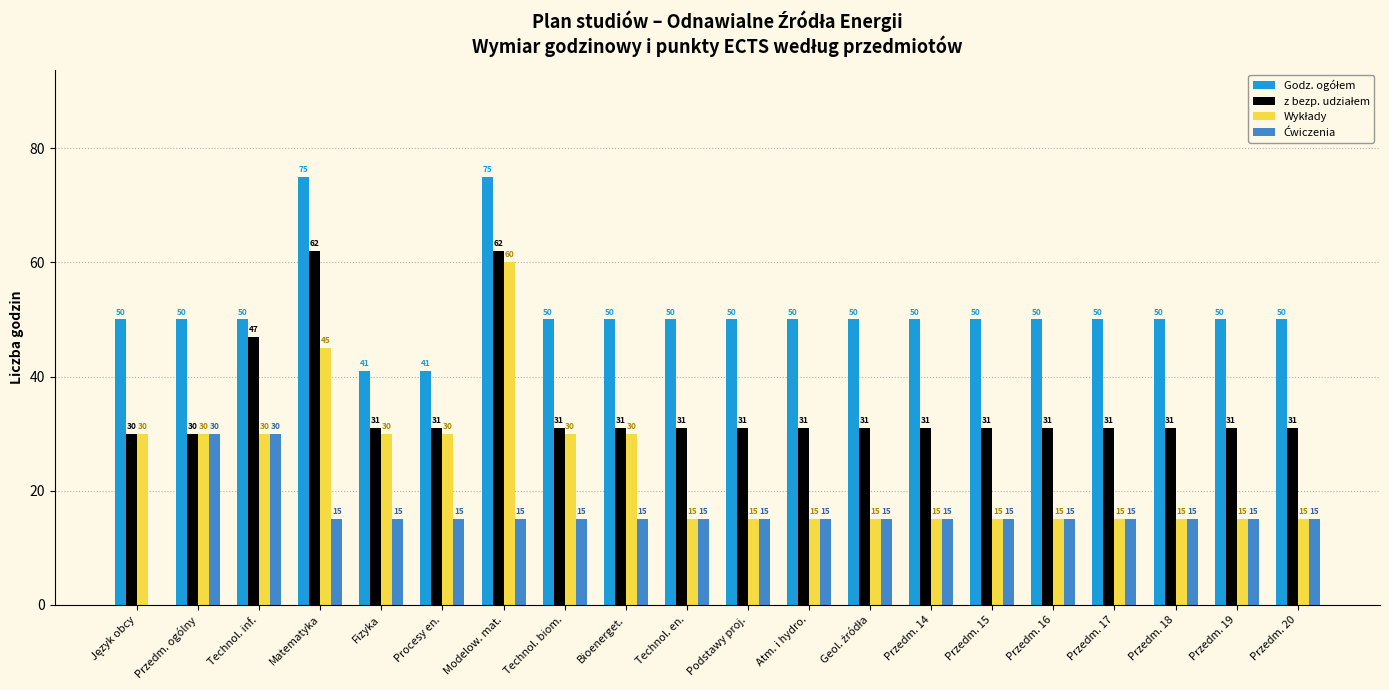

At which category is the sum across all series the highest?

Modelow. mat.